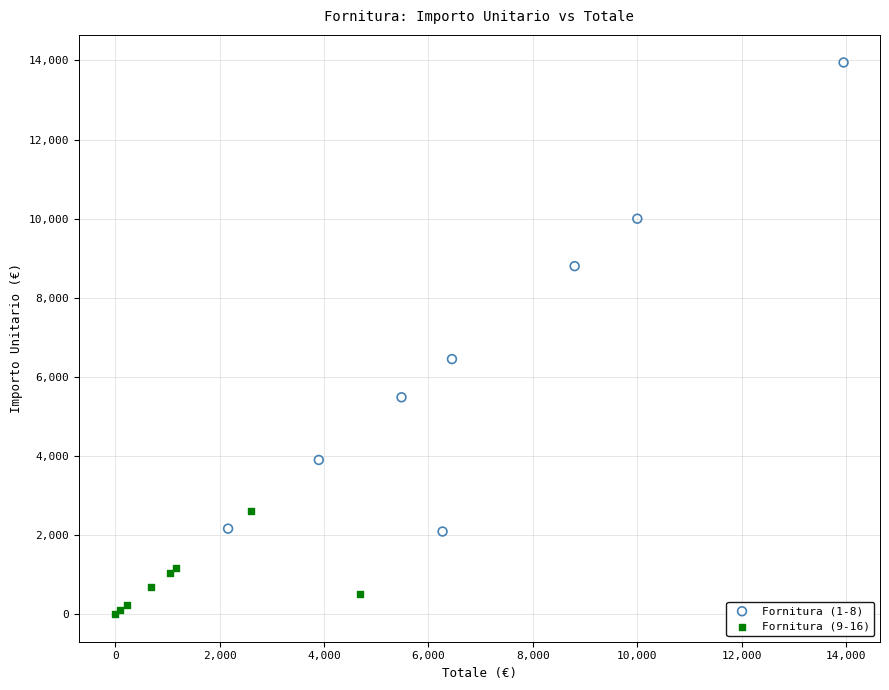

Which series has the largest Y range (max minus min)?

Fornitura (1-8)